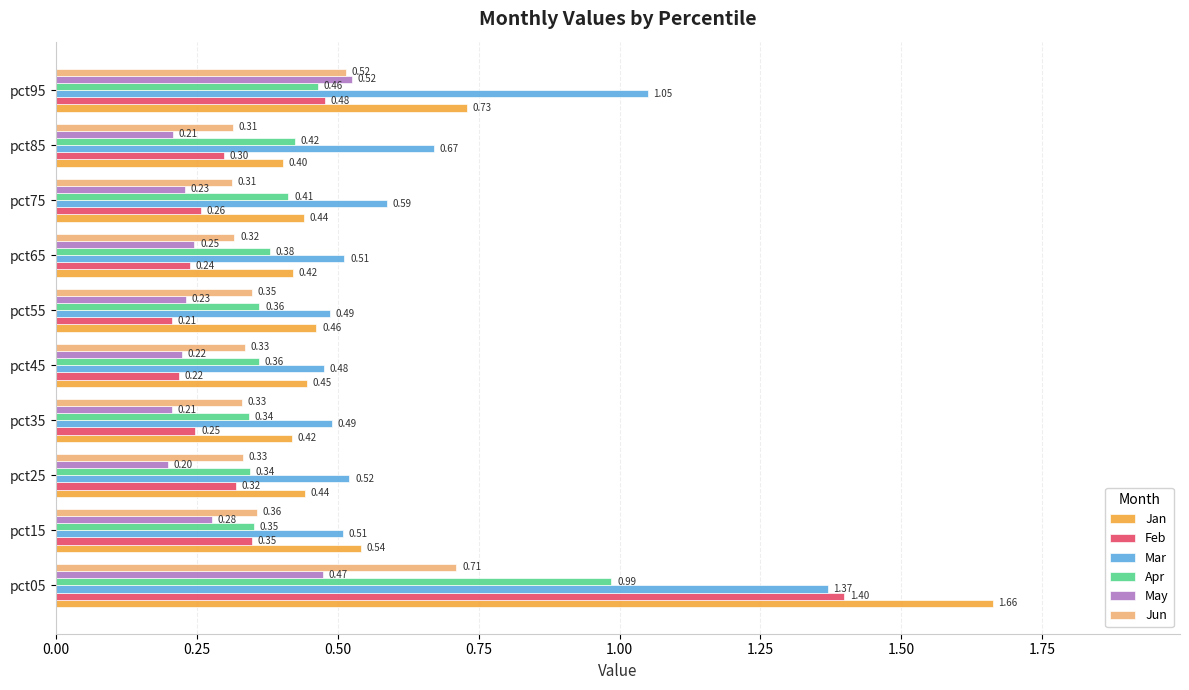

What is the difference between the maximum and minimum values in the Jun series?

0.4